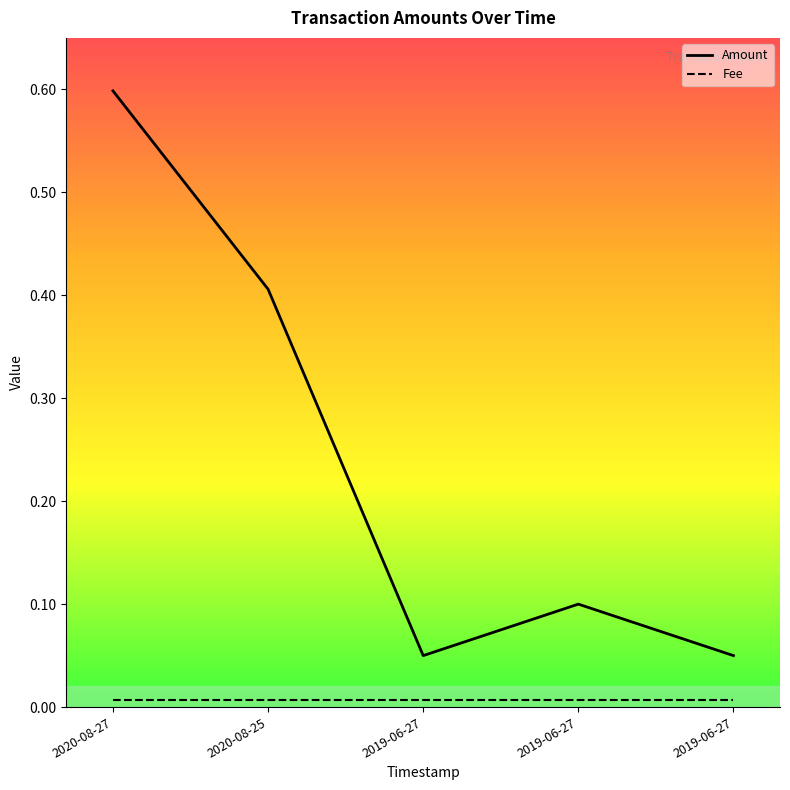

The chart shows a value of 0.7 at 2020-08-25. True or false?

False